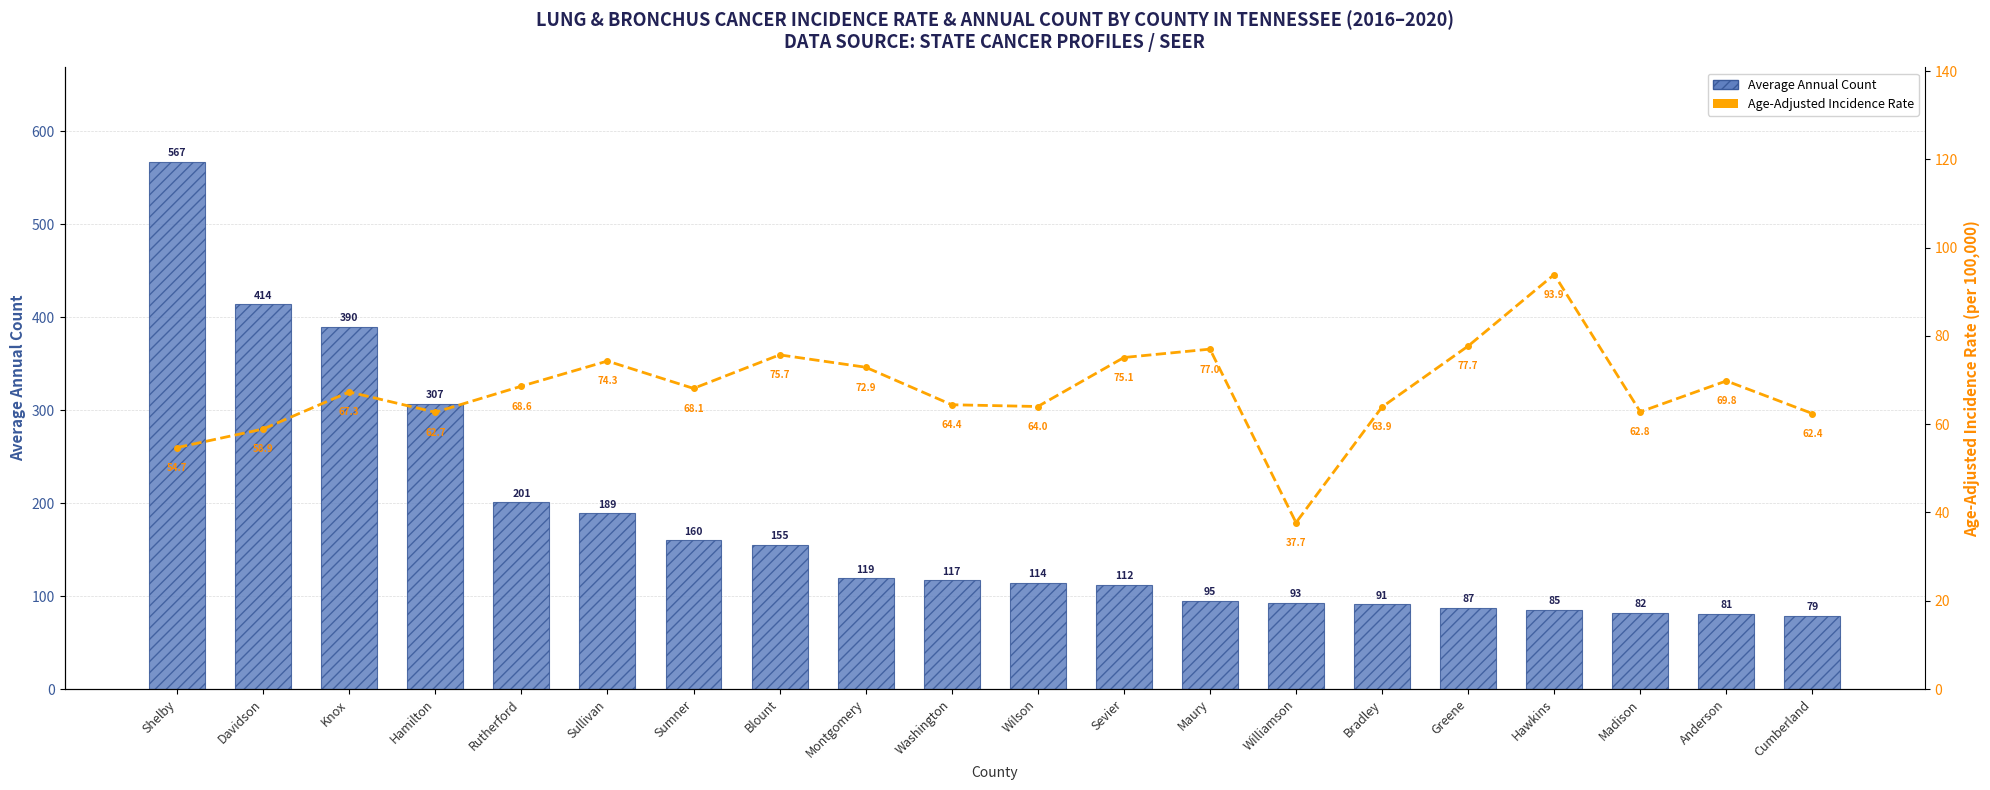

The value of Average Annual Count at Davidson is 414.0. True or false?

True